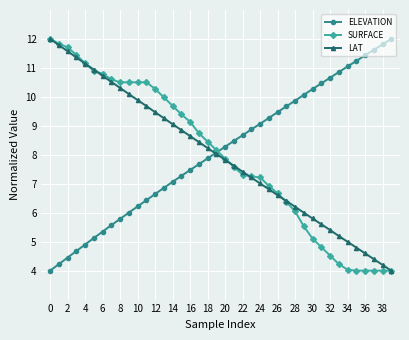

What is the value of the ELEVATION point at the 7th from the left?

5.3